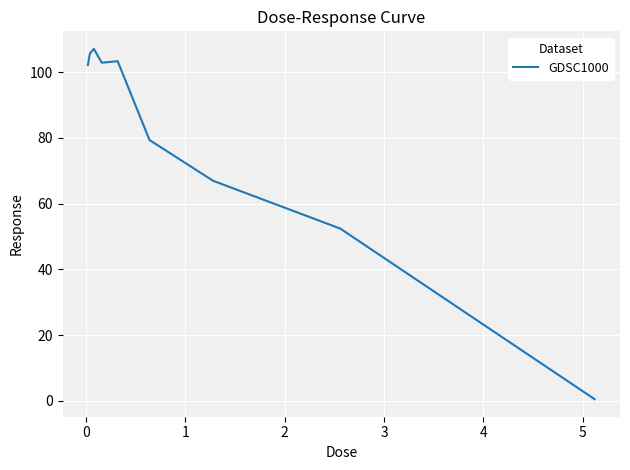

What is the maximum value shown in the chart?

107.1